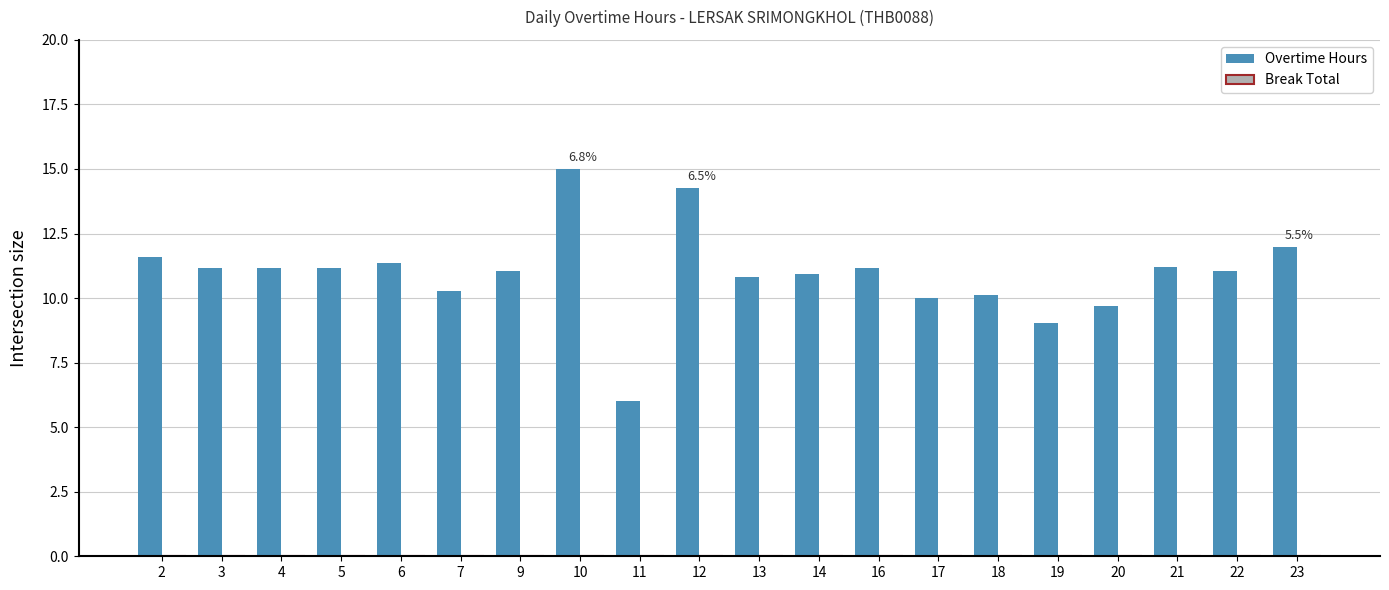

Between 23 and 7, which is larger?

23